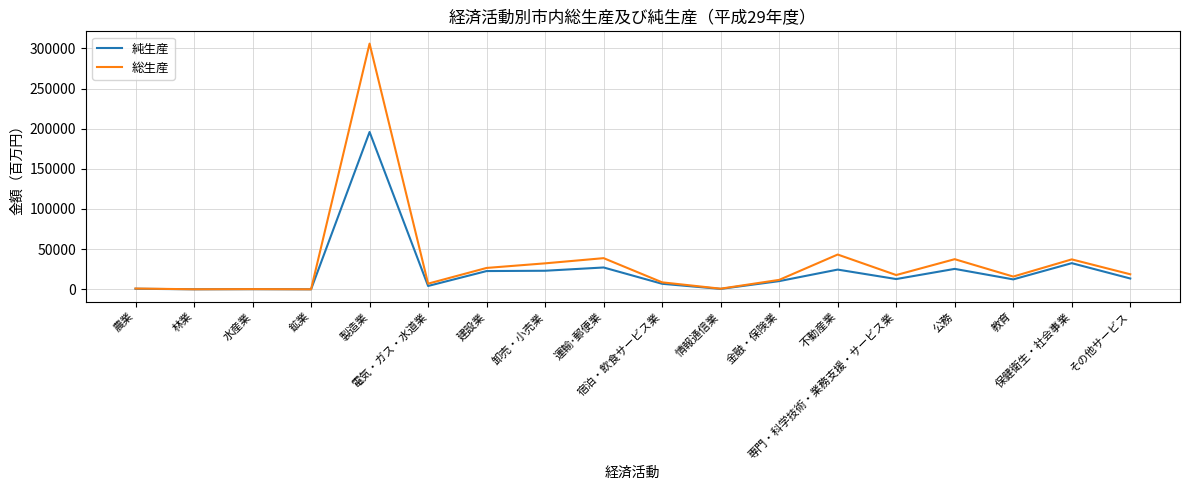

What are all the series names shown in the legend?

純生産, 総生産